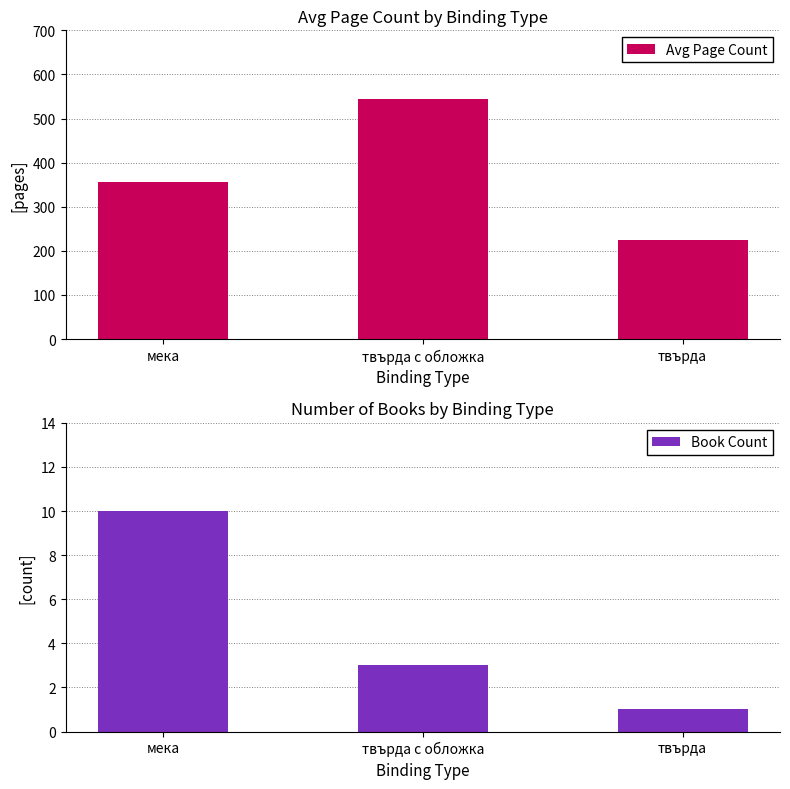

At which label does Avg Page Count first exceed 357?

твърда с обложка